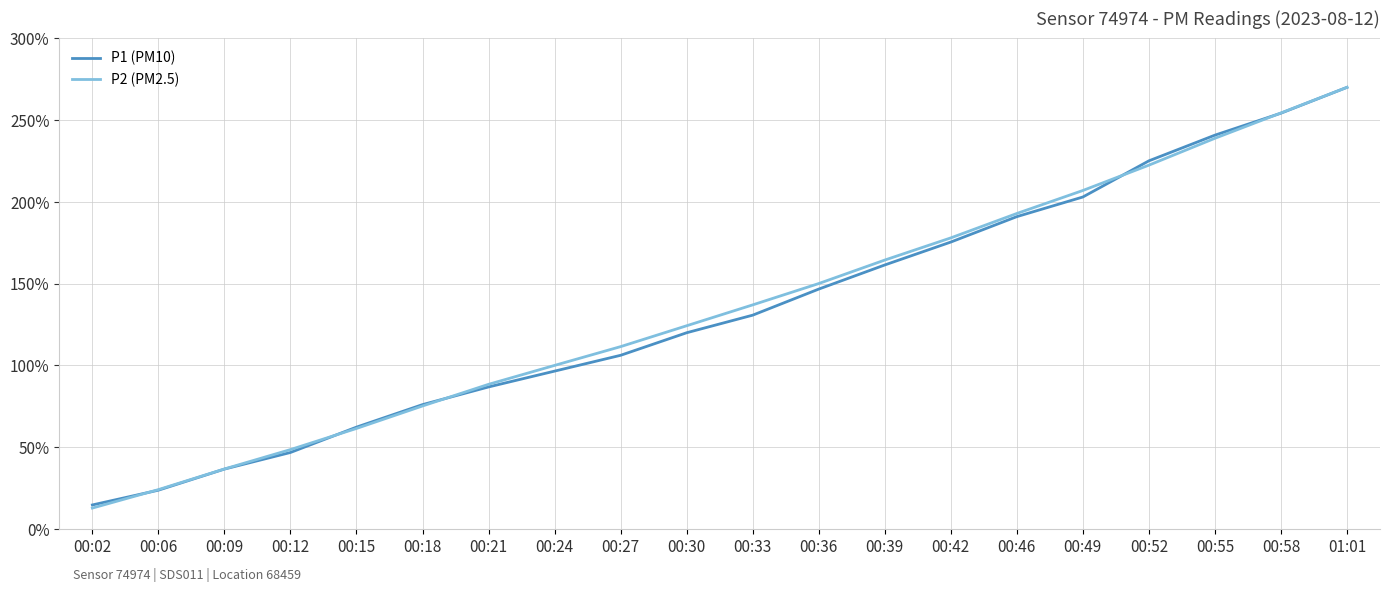

Is the value of P2 (PM2.5) at 00:52 greater than the value of P1 (PM10) at 00:42?

Yes